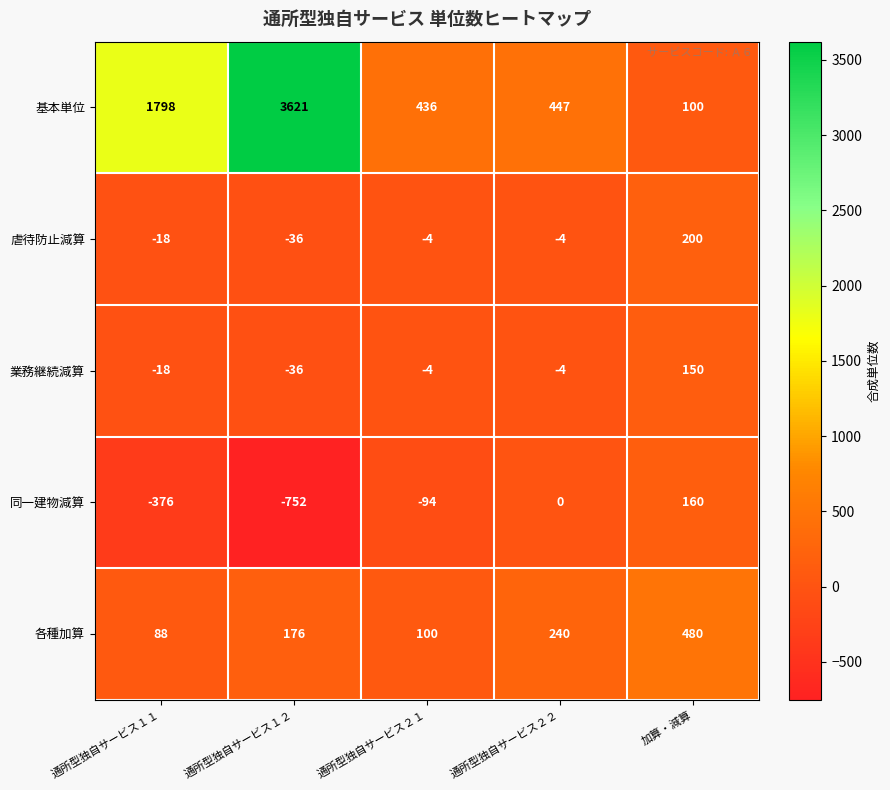

Which category has the highest value across all series?

通所型独自サービス１２